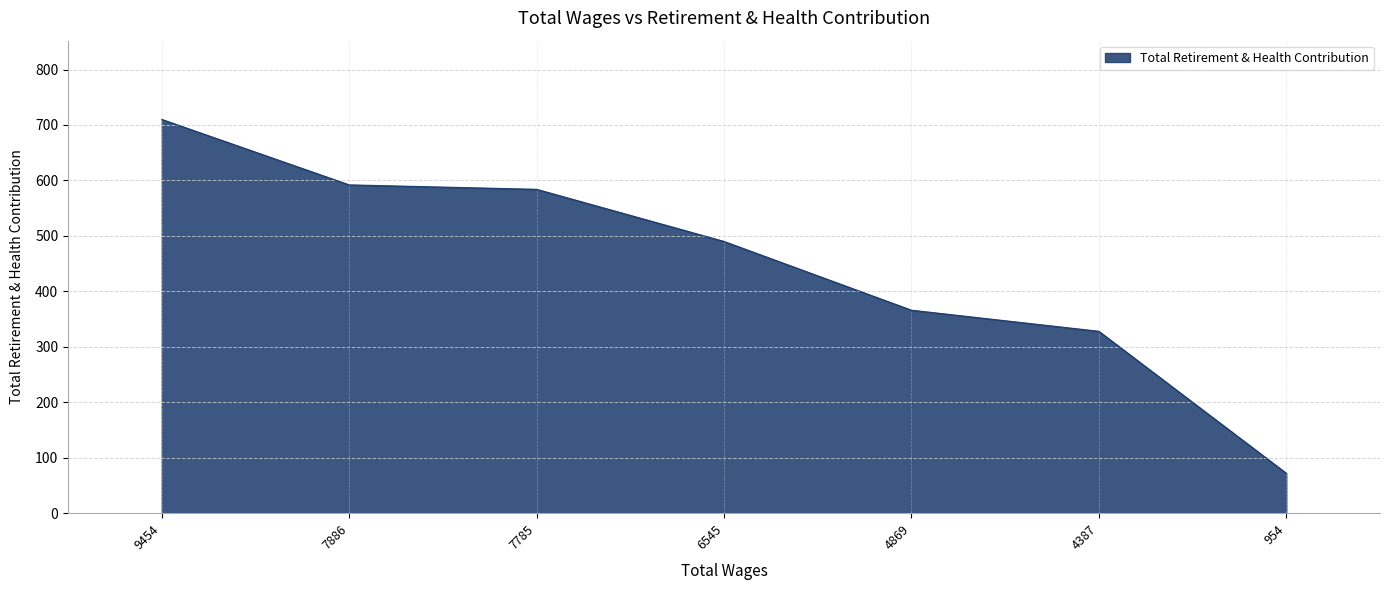

Which label corresponds to the largest value in the chart?

9454